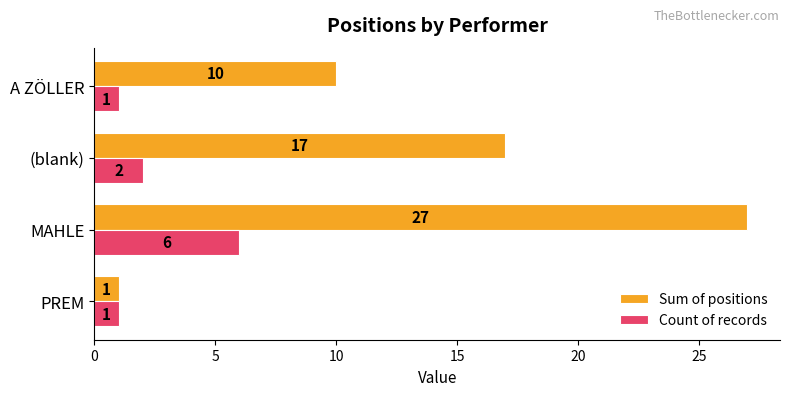

What is the maximum value for Sum of positions?

27